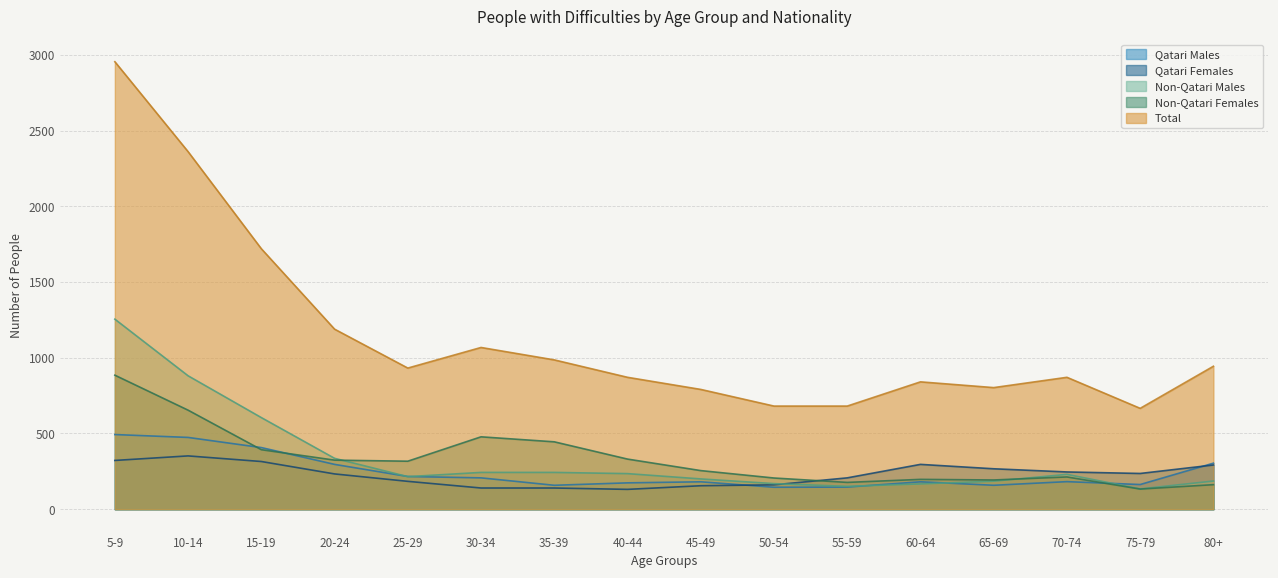

Read the Qatari Males value at 55-59, to the nearest 5.

145